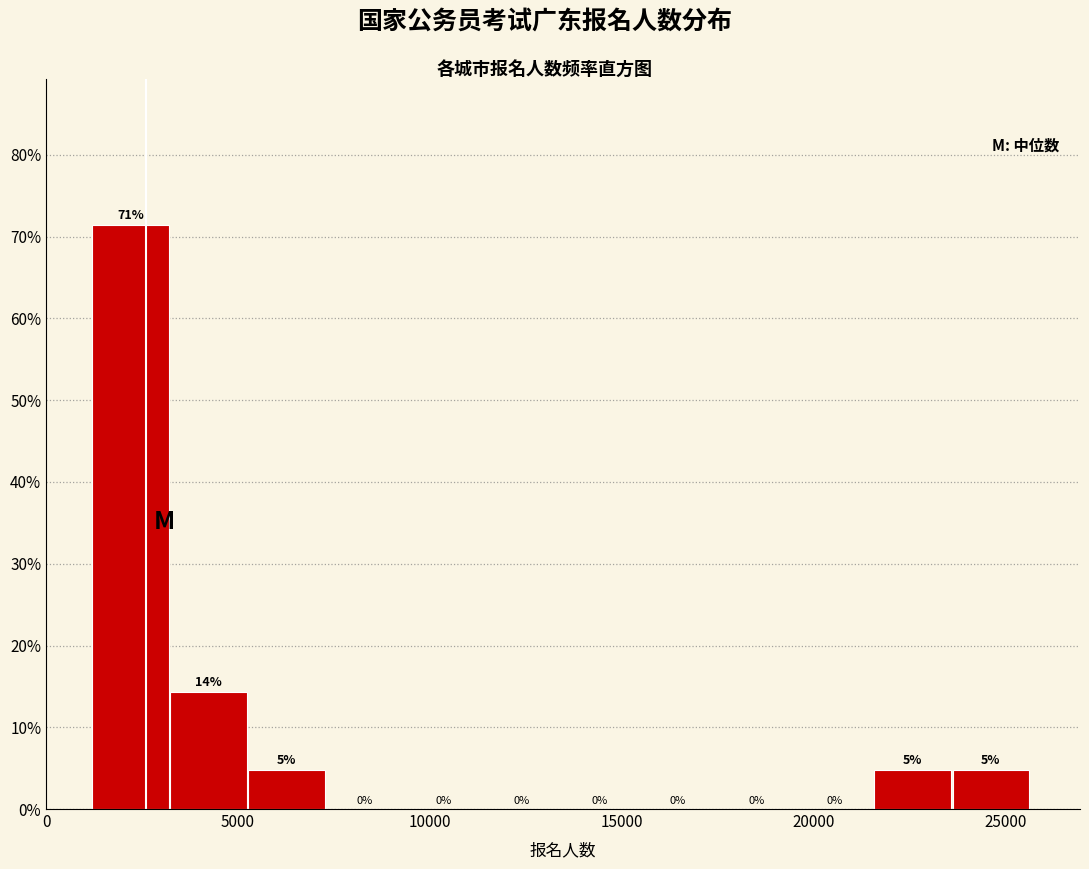

Which range on the x-axis has the tallest bar?

1000 to 3000